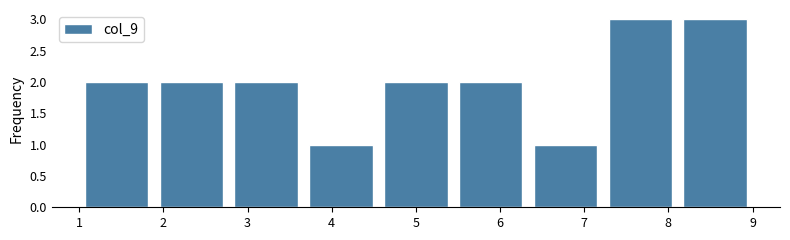

Reading left to right, transcribe this chart: for each bar, give the range it covers on the x-axis and its height. Neither the bar edges nor the heights are printed on the chart, so give them approximately, as read against the axes.

1.0 to 1.9: 2
1.9 to 2.8: 2
2.8 to 3.7: 2
3.7 to 4.6: 1
4.6 to 5.4: 2
5.4 to 6.3: 2
6.3 to 7.2: 1
7.2 to 8.1: 3
8.1 to 9.0: 3